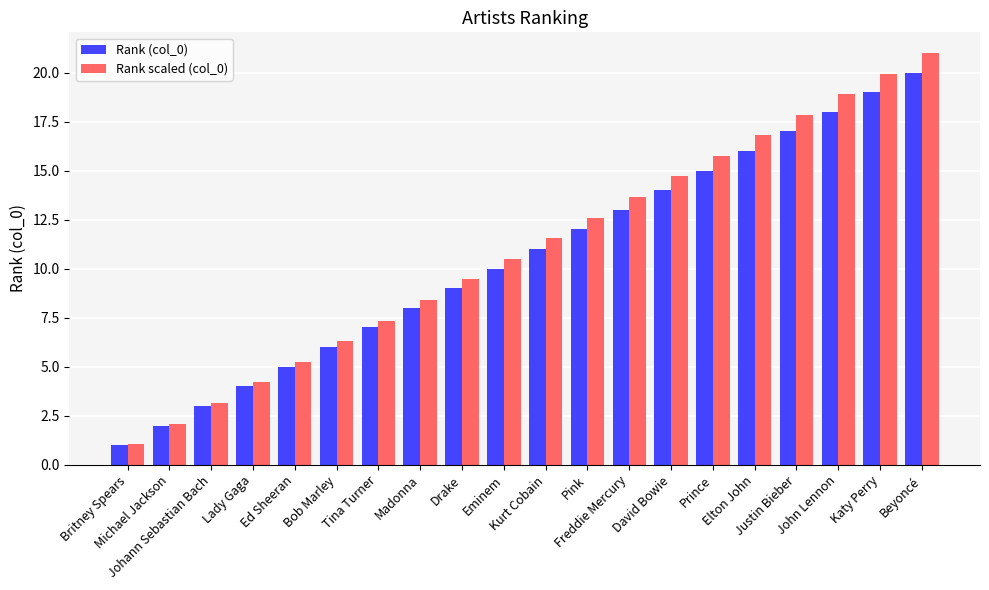

The value of Rank scaled (col_0) at Katy Perry is 26.6. True or false?

False